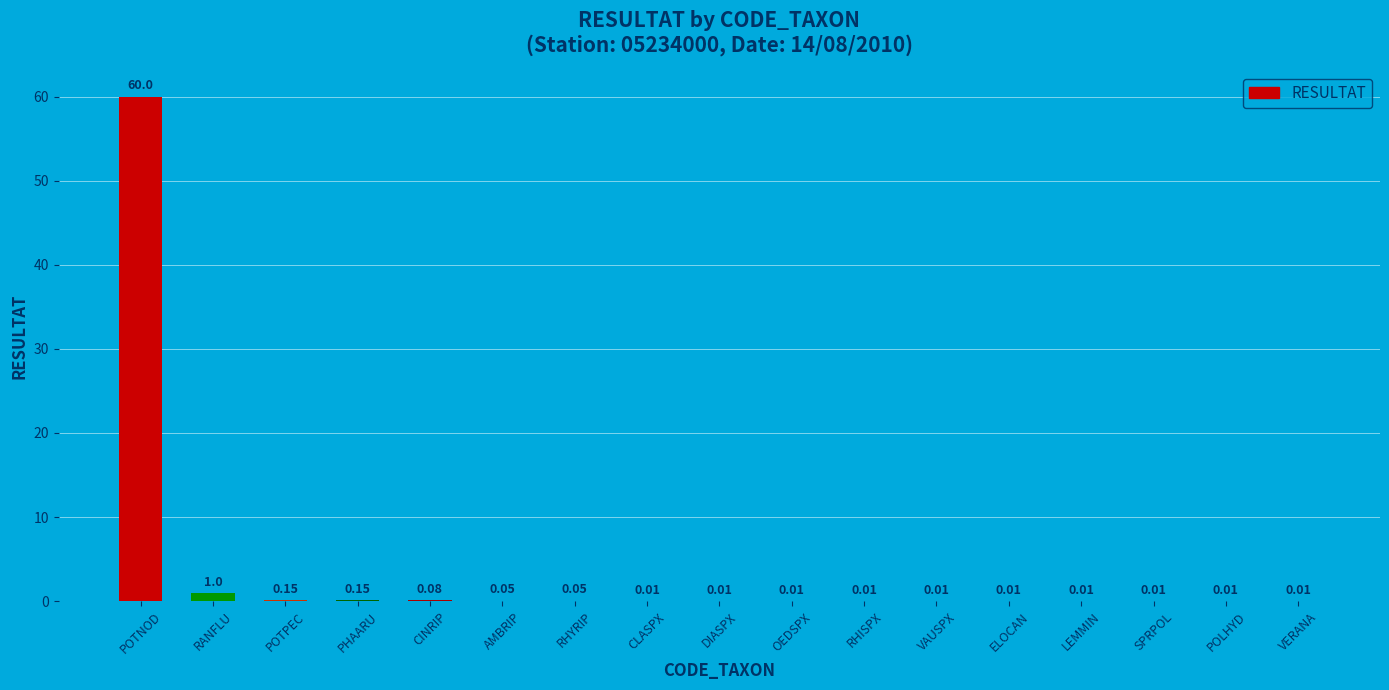

Where is the data nearest to the value 30?

RANFLU